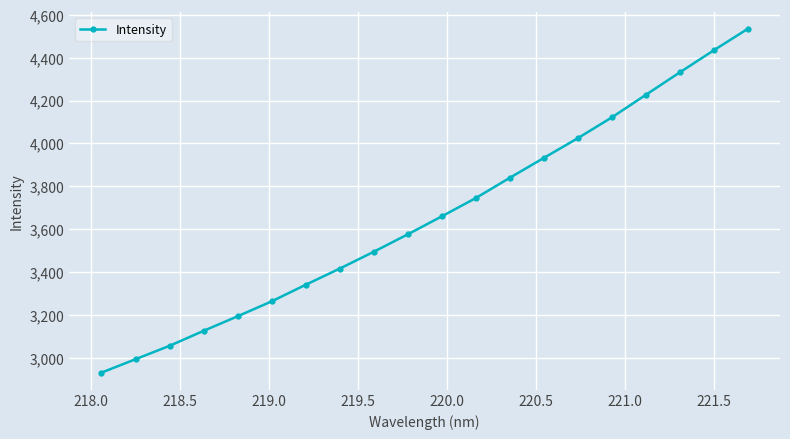

True or false: the data has more than 2 interior local peaks.

False